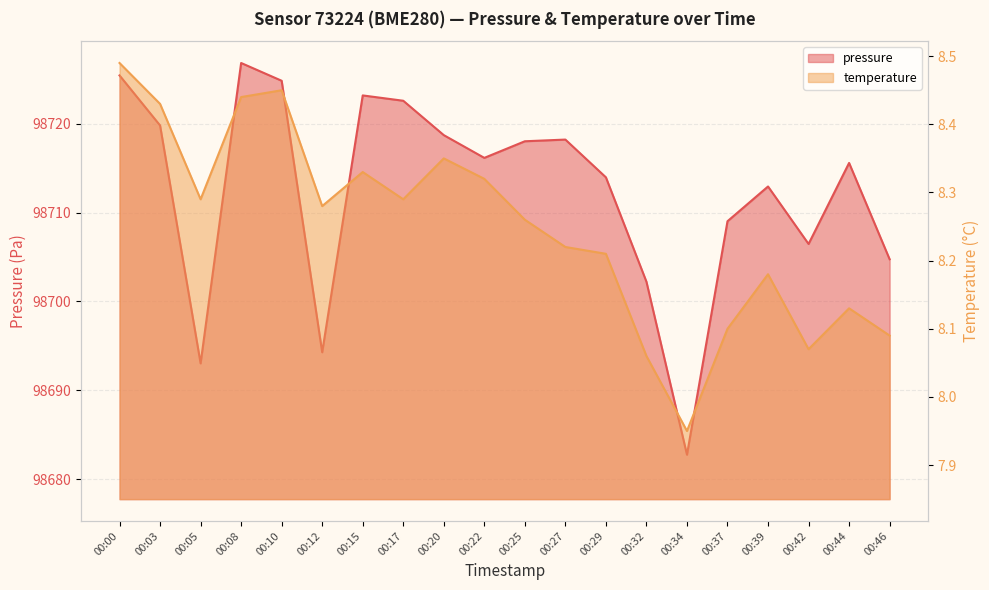

How many interior local peaks does the temperature series have?

5